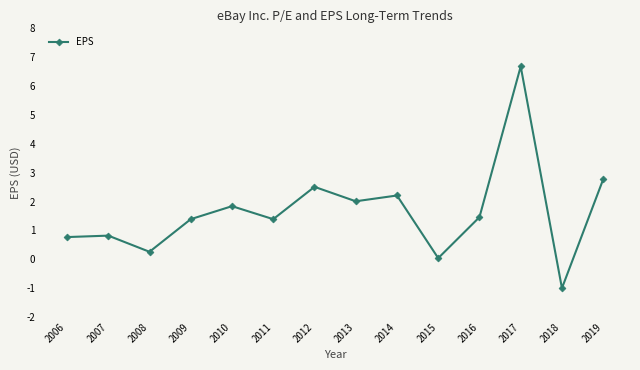

At which category does the chart reach its peak across all series?

2017